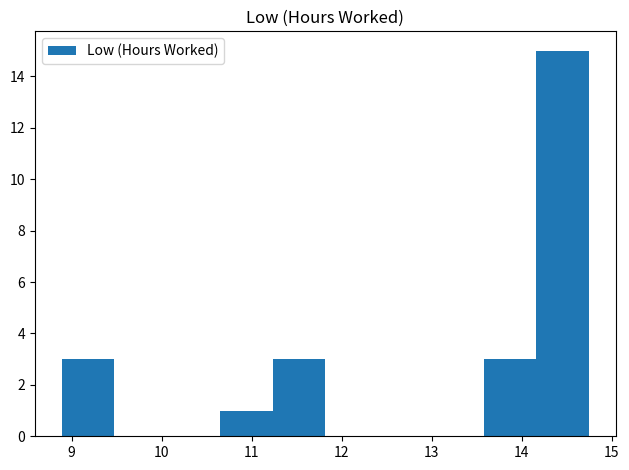

Which range on the x-axis has the tallest bar?

14.2 to 14.8